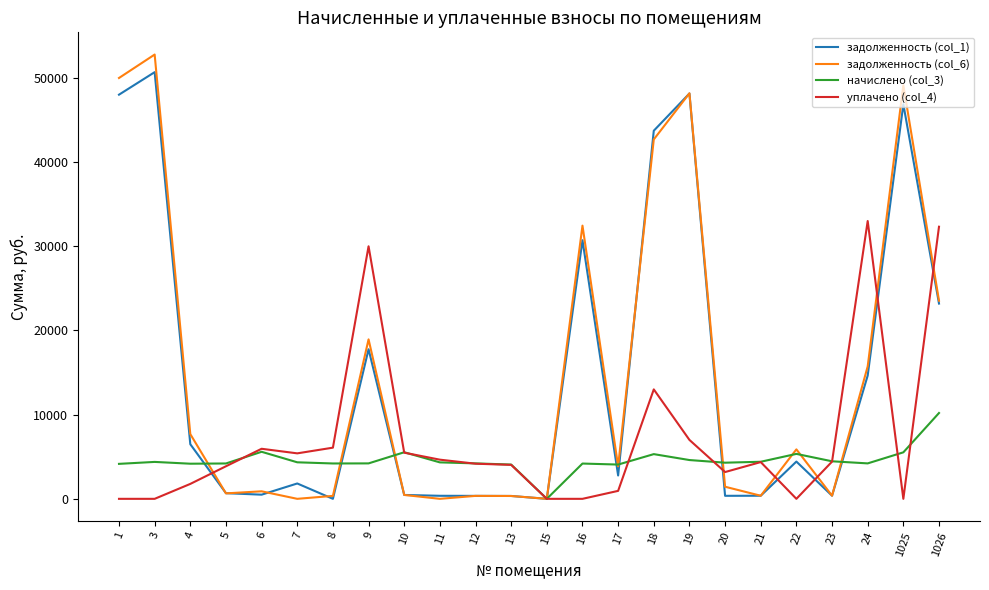

Which series has the largest range (max minus min)?

задолженность (col_6)